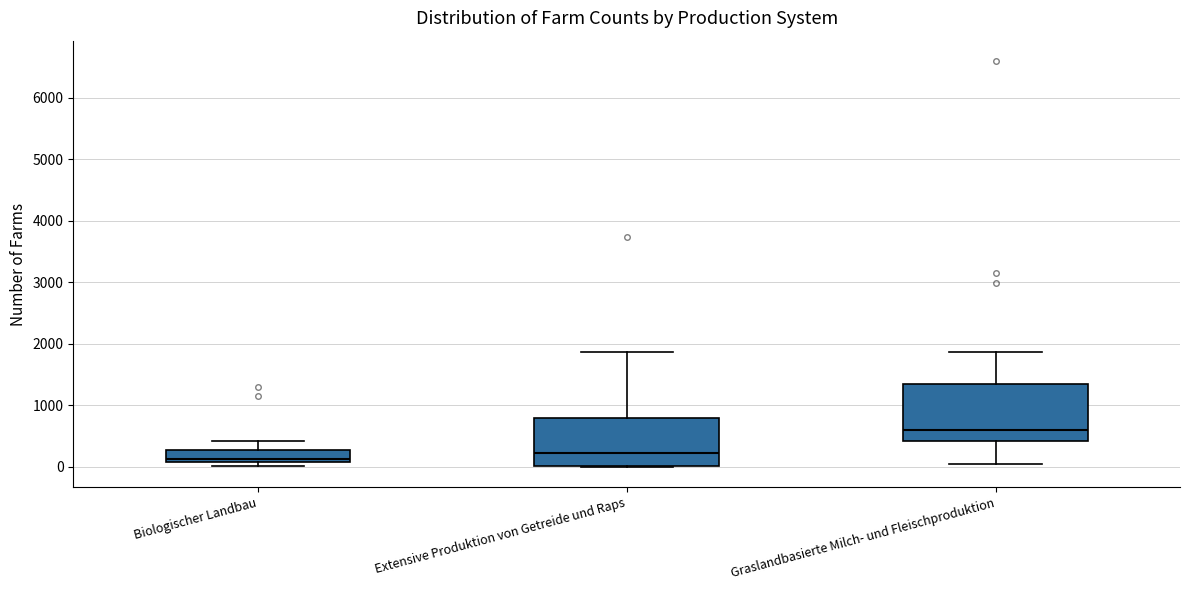

Reading left to right, read every box against the y-axis: the position of its median line, the range the box covers, and the ends of its whiskers. The values are not printed on the chart, so give them approximately, as read against the axis.

Biologischer Landbau: median 100 (just above the box's lower edge), box 100 to 300, whiskers 0 to 400
Extensive Produktion von Getreide und Raps: median 200, box 0 to 800, whiskers 0 to 1900
Graslandbasierte Milch- und Fleischproduktion: median 600, box 400 to 1400, whiskers 0 to 1900